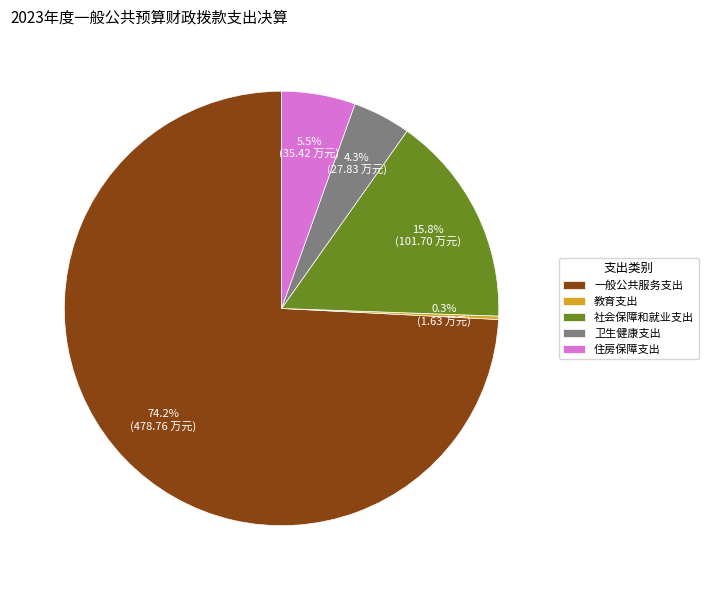

What percentage do 卫生健康支出 and 社会保障和就业支出 together represent?

20.1%